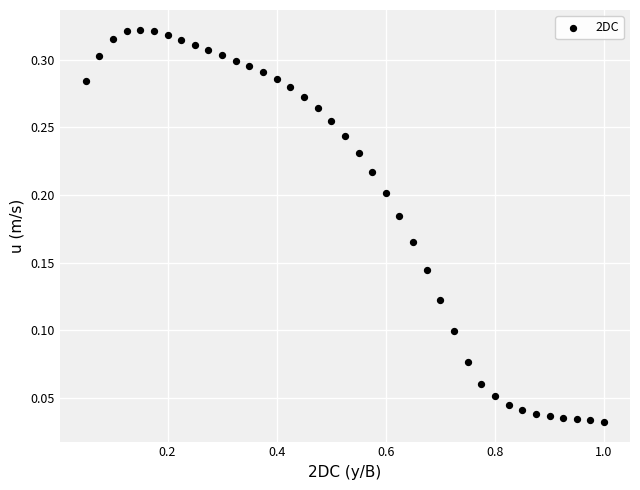

What is the range of X values (max minus min)?

1.0